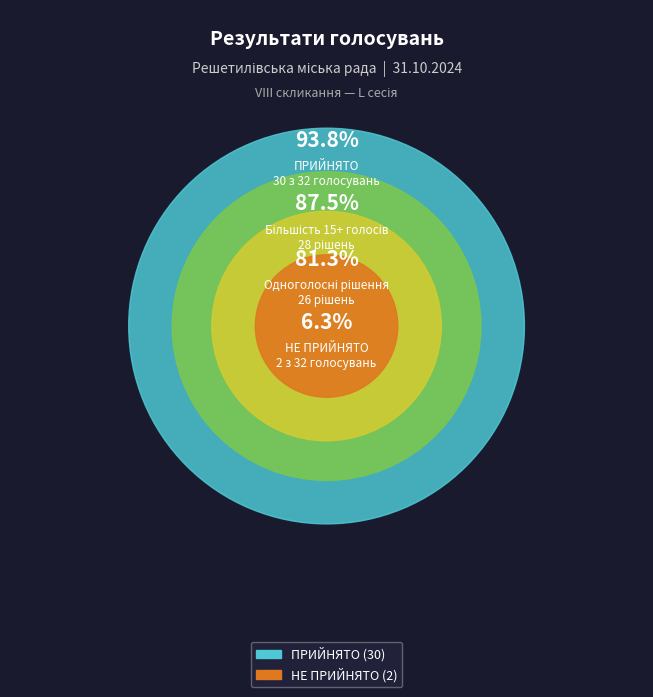

What is the ratio of the value at ПРИЙНЯТО to the value at НЕ ПРИЙНЯТО?

15.0